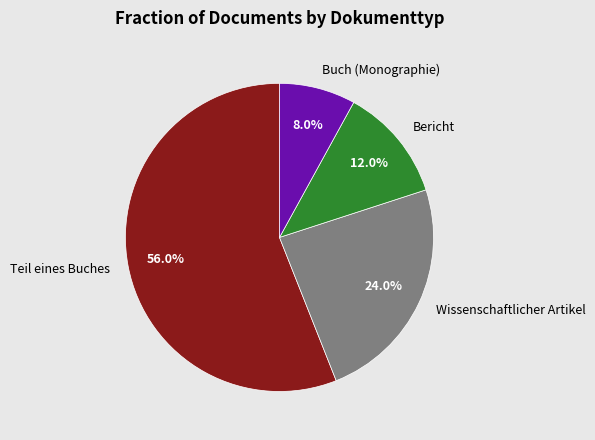

How many slices are in this pie chart?

4